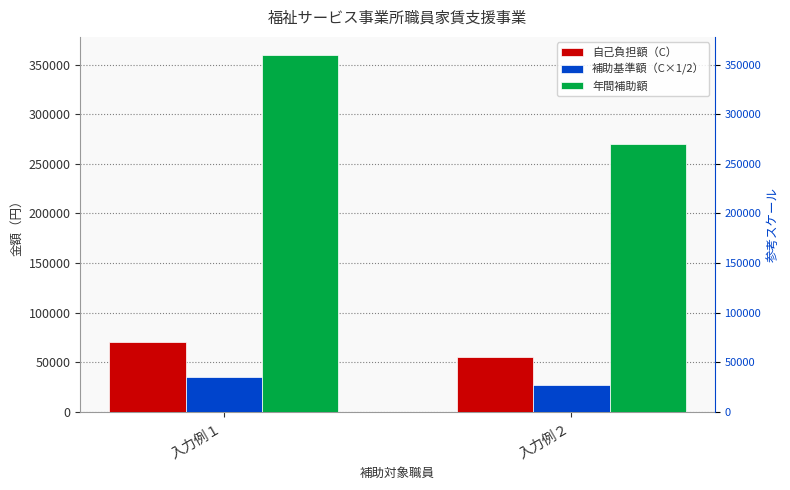

At which category is the sum across all series the highest?

入力例１